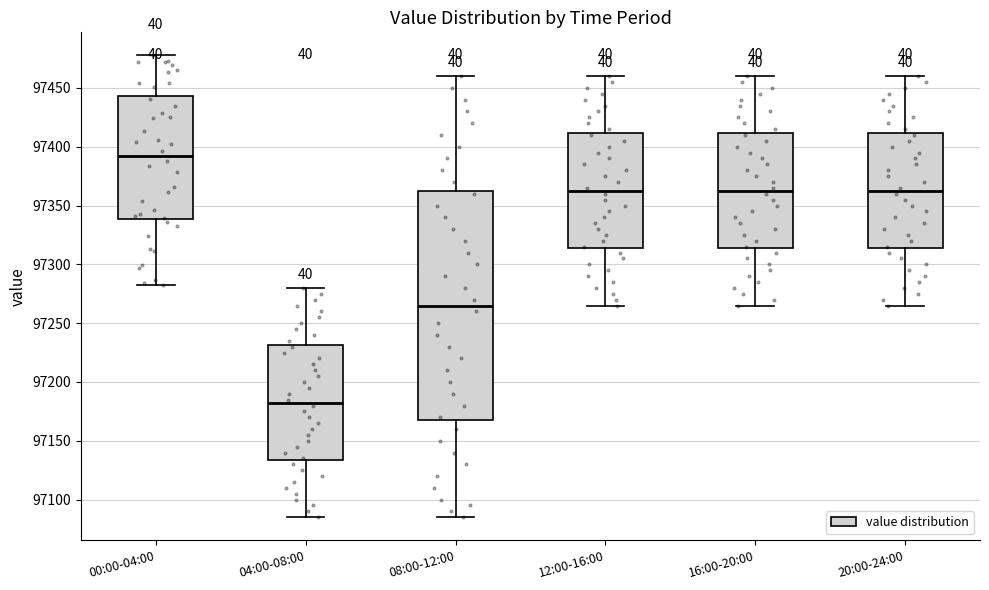

Which box is the tallest, from its lower edge to its upper edge?

08:00-12:00